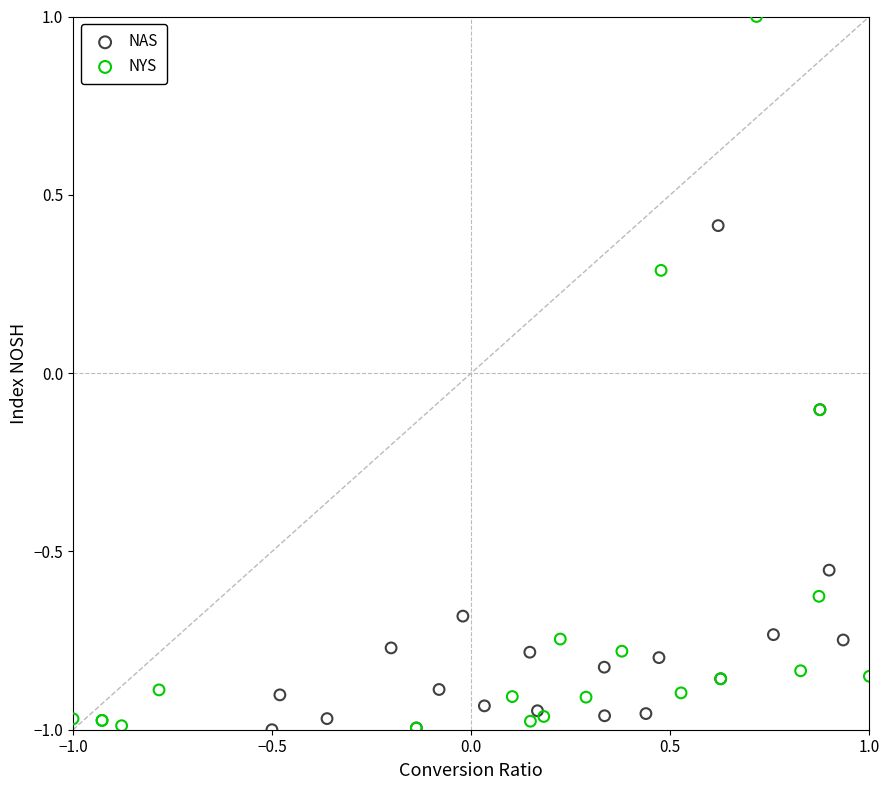

Which series has the largest Y range (max minus min)?

NYS